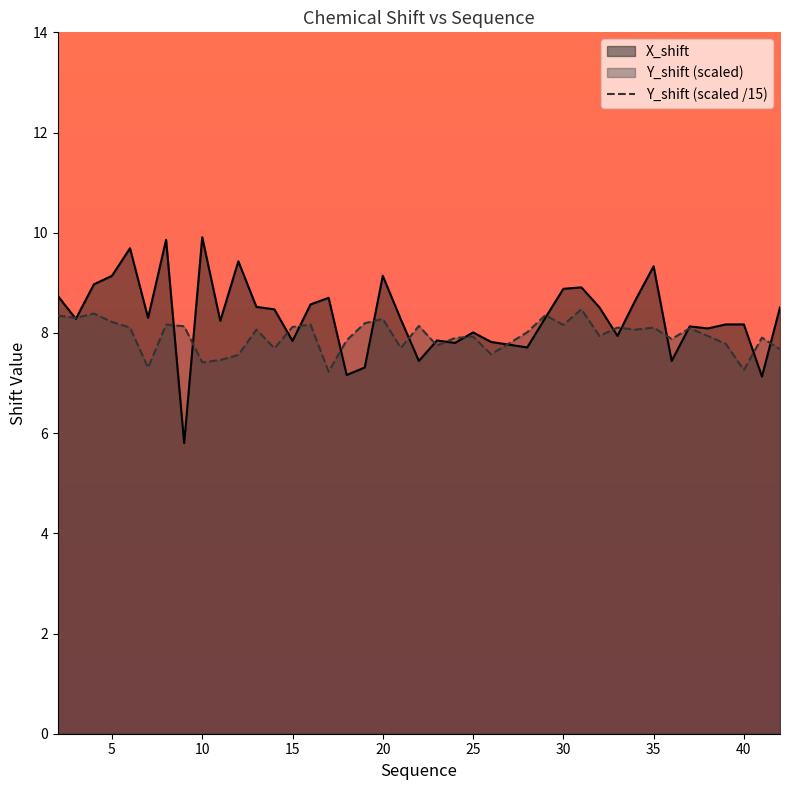

What is the value of the X_shift point at the 25th from the left?

7.8